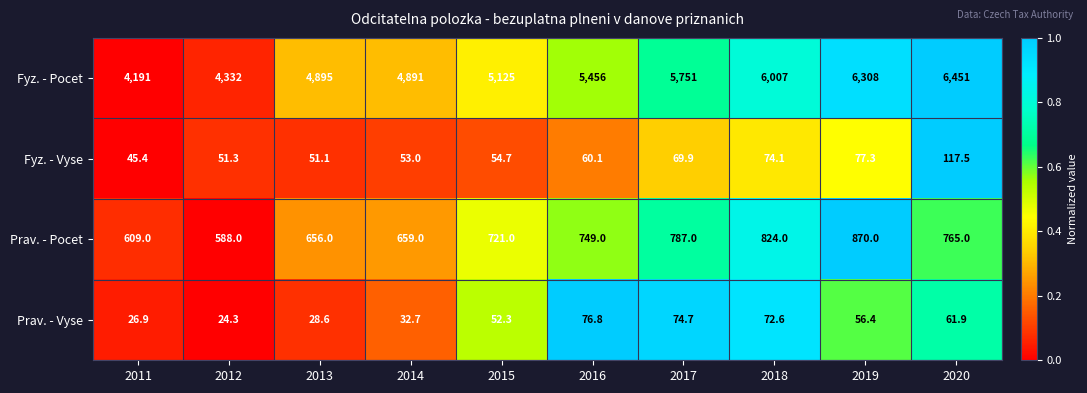

At which label does Prav. - Vyse first exceed 56?

2016